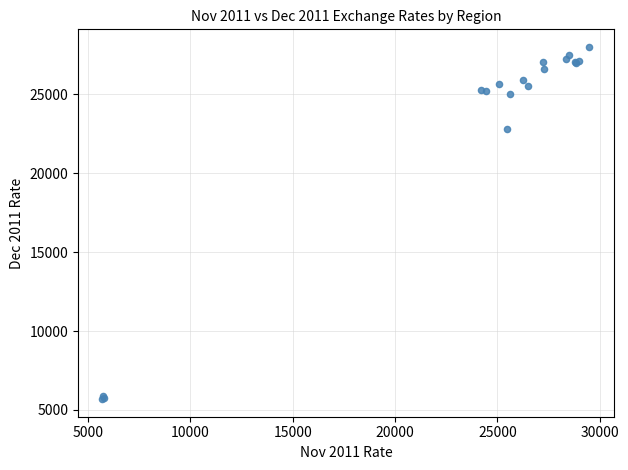

What Y value in the scatter plot is closest to 16843?

22800.0